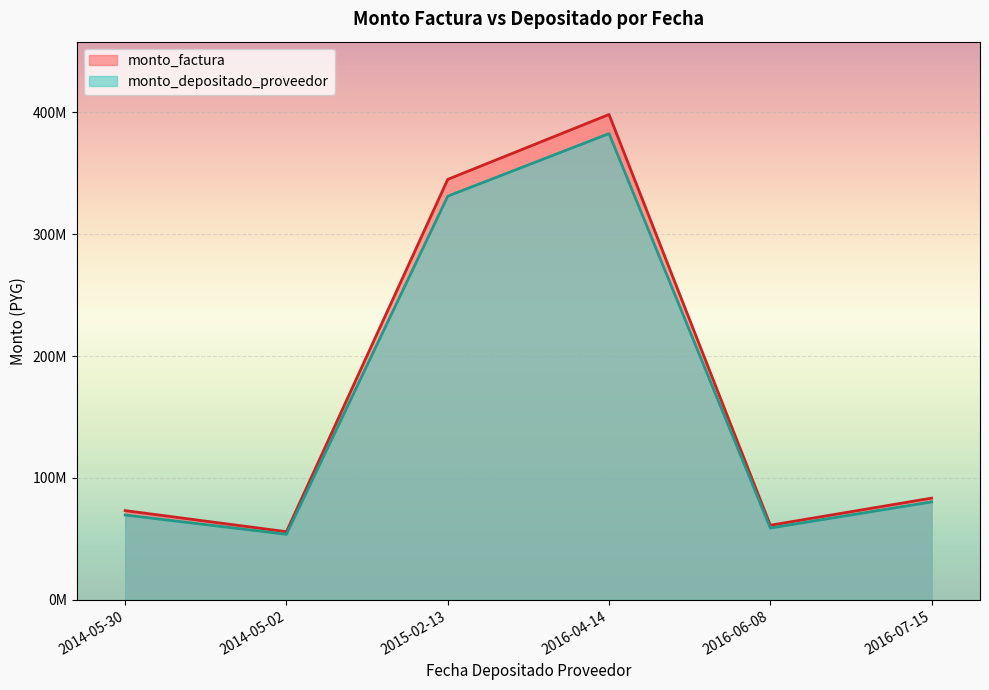

Does the chart display data point markers on the line(s)?

No